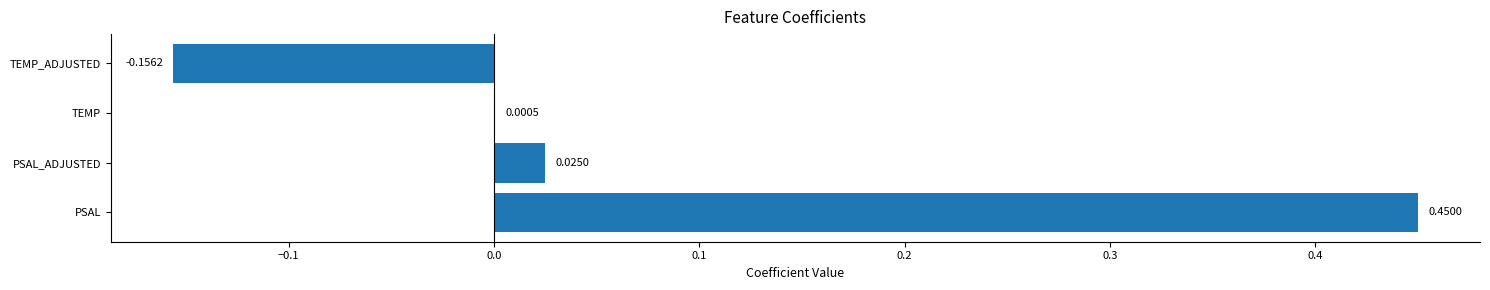

At which label is the value closest to 0?

TEMP